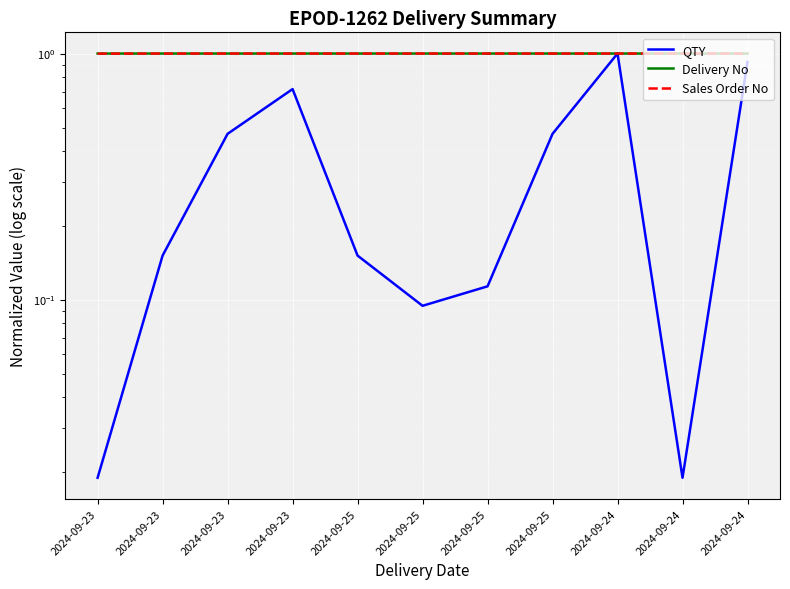

Between 2024-09-23 and 2024-09-25, which is larger?

2024-09-23